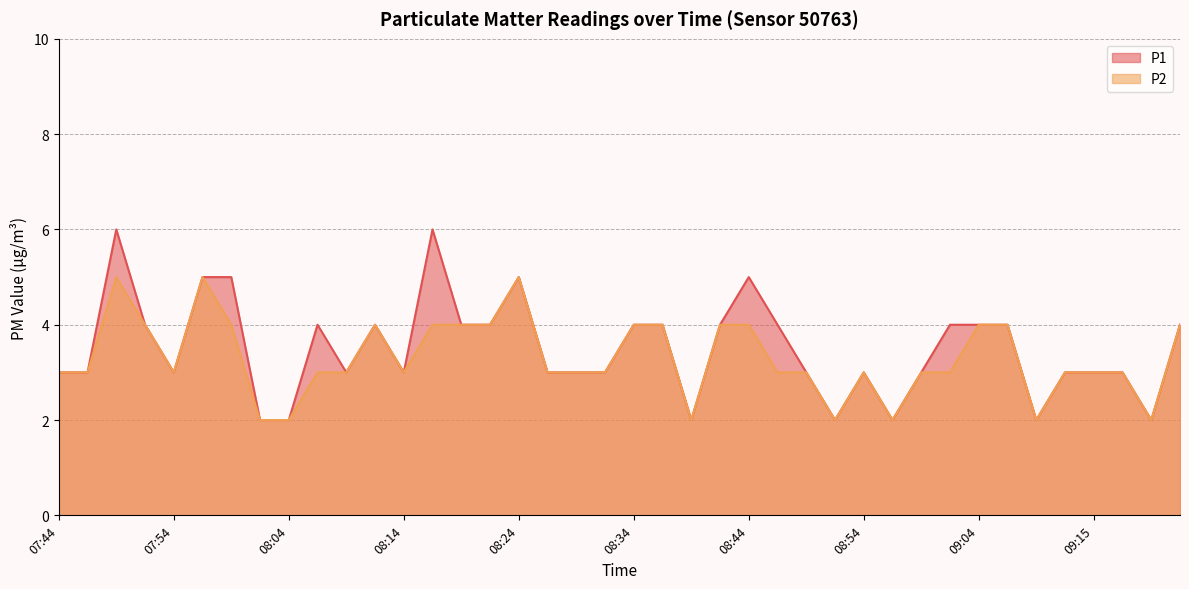

What is the label of the 37th point from the right?

07:52